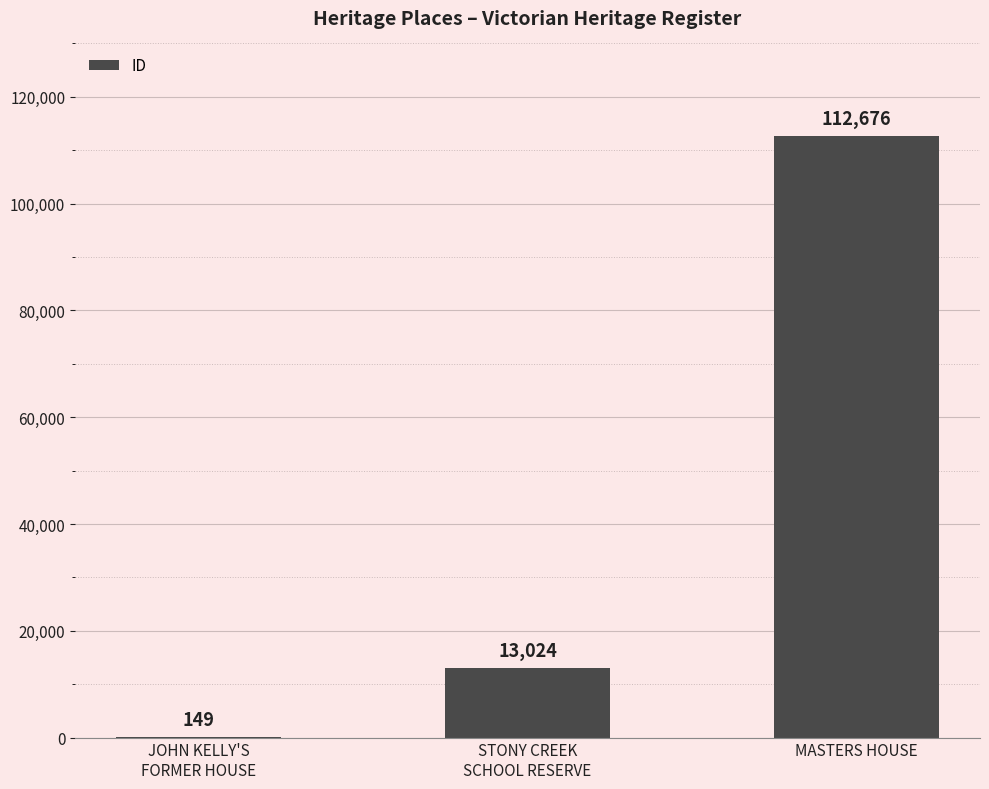

Reading right to left, extract all data points from this chart.

112676	13024	149